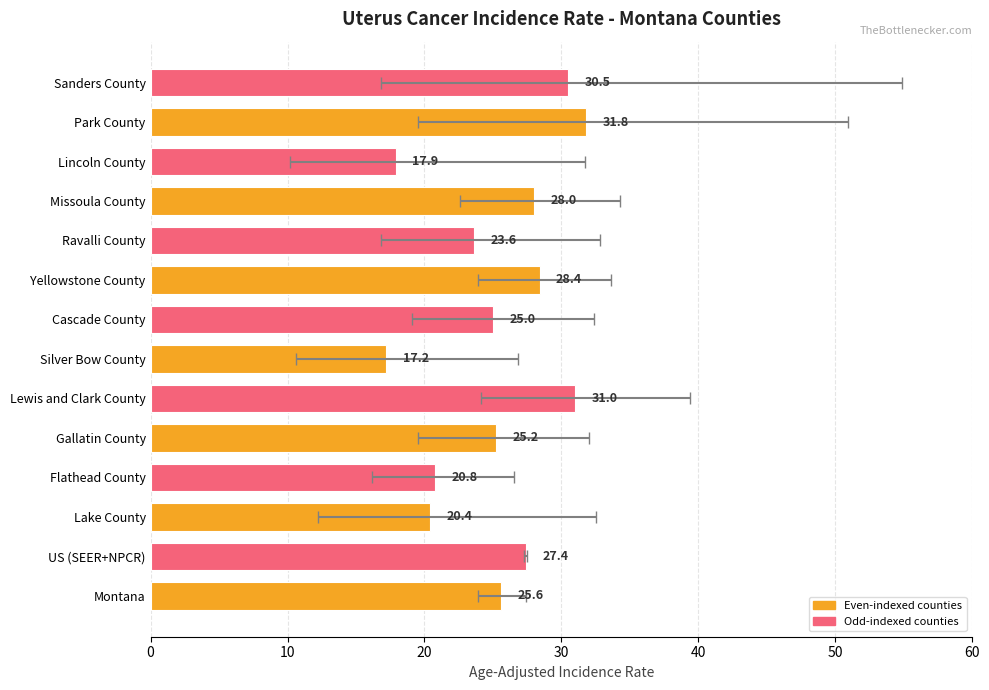

What is the minimum value shown in the chart?

17.2